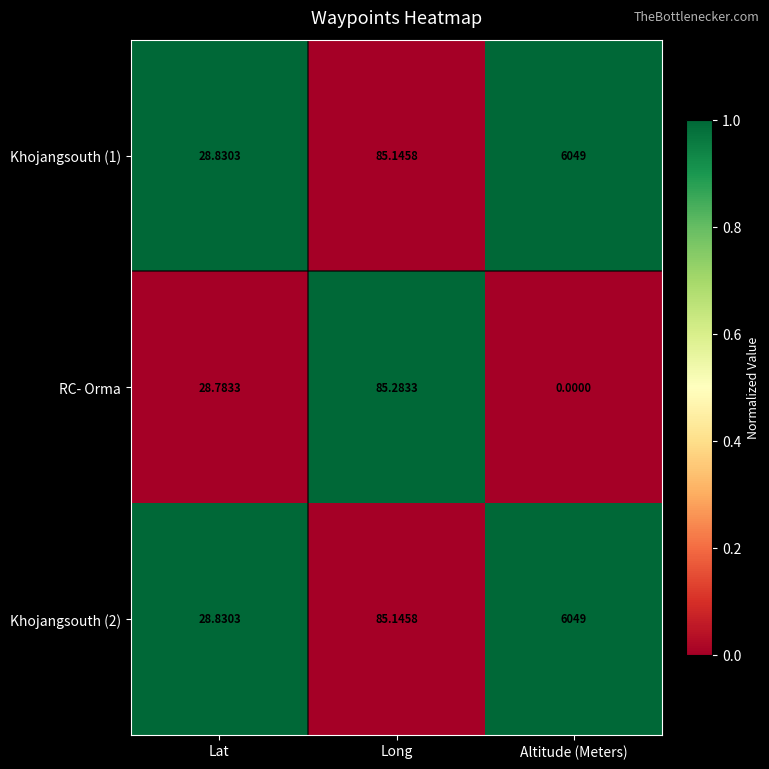

List the labels in order of Khojangsouth (2) value, smallest first.

Lat, Long, Altitude (Meters)